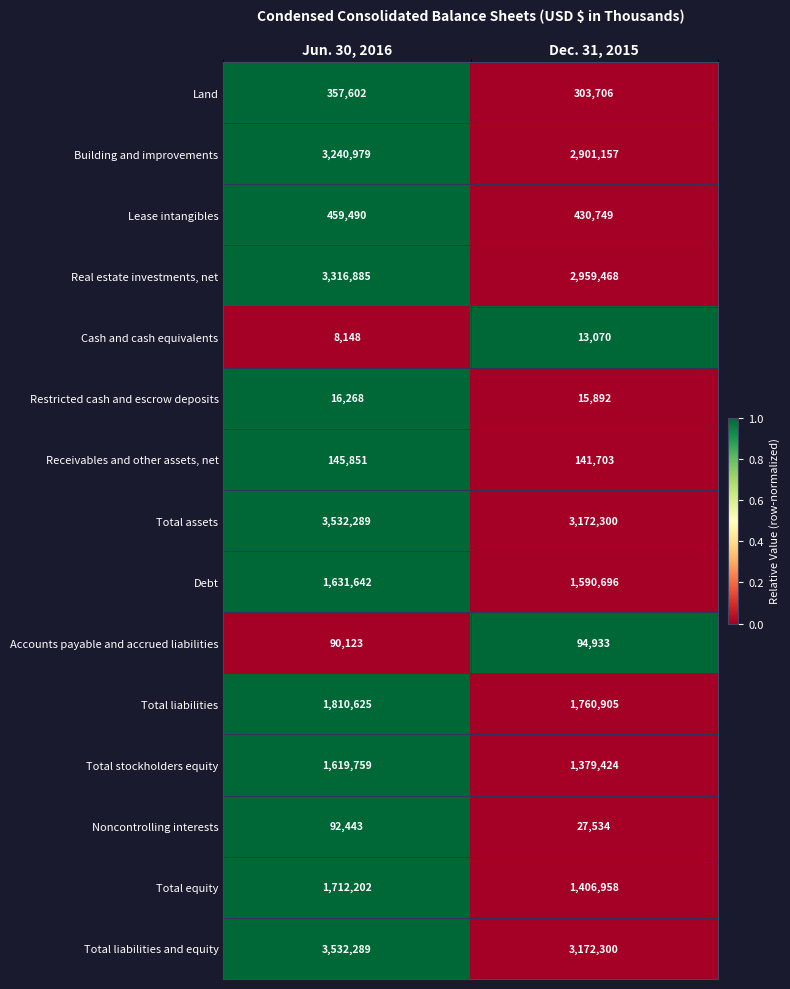

The Total liabilities and equity series shows 1062485 at Dec. 31, 2015. True or false?

False